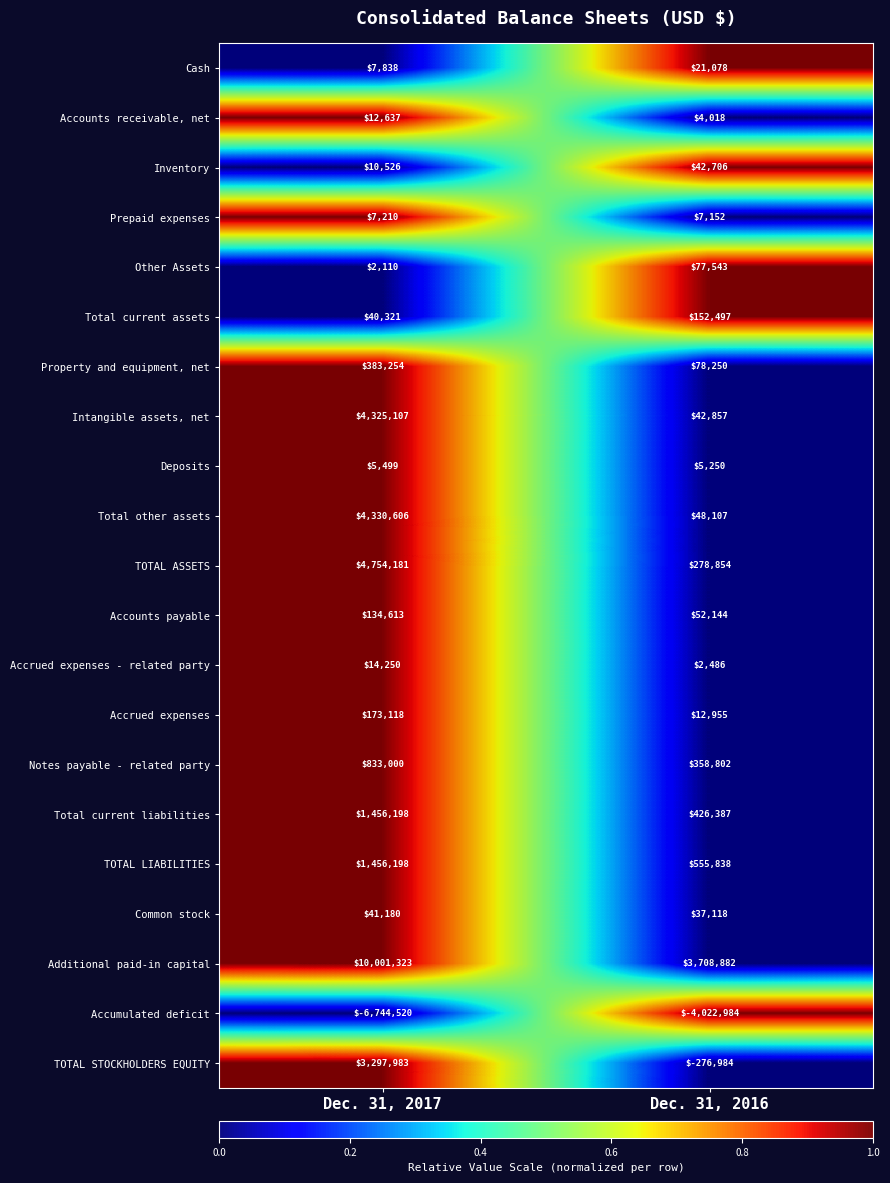

Which series changed the most between Dec. 31, 2017 and Dec. 31, 2016?

Additional paid-in capital